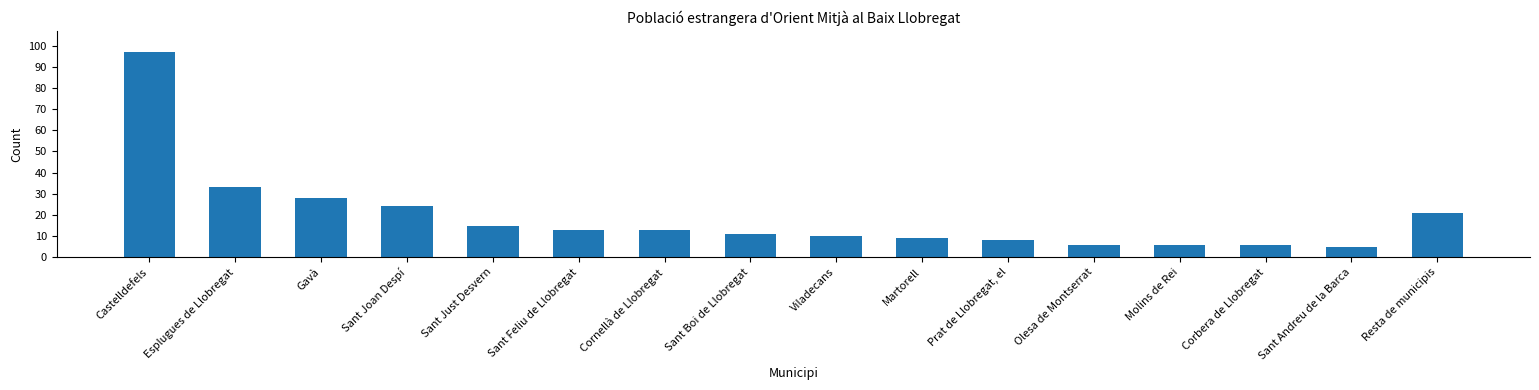

At which category does the chart reach its minimum across all series?

Sant Andreu de la Barca